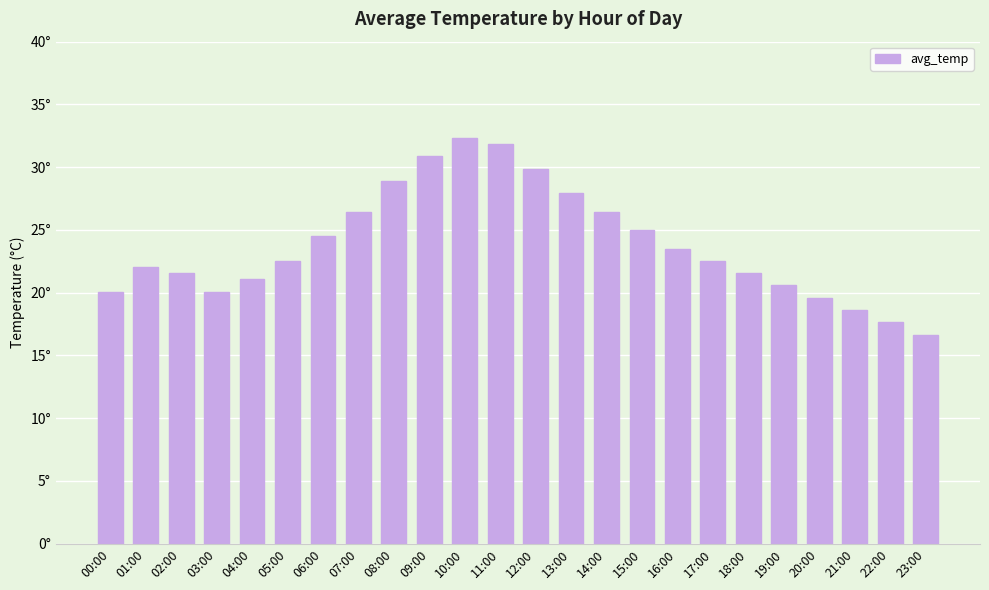

What is the greatest value displayed?

32.3